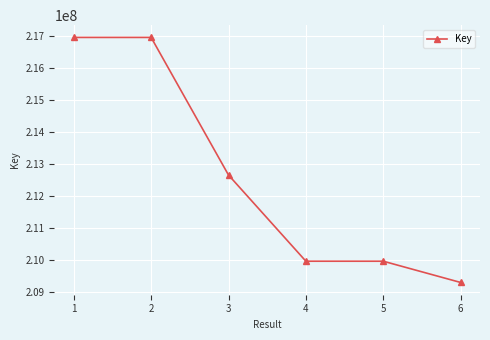

Does the chart display data point markers on the line(s)?

Yes